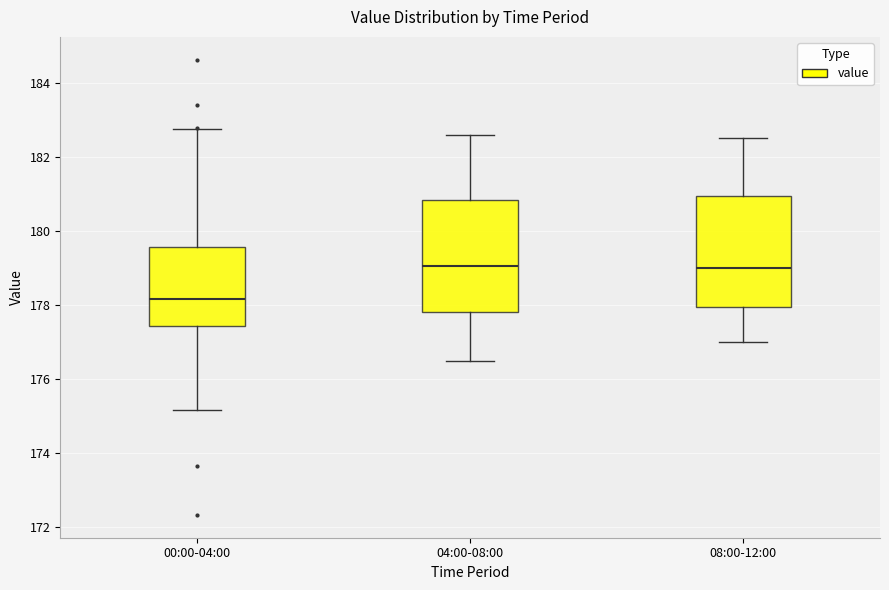

Where is the upper edge of the box for 04:00-08:00 on the y-axis? The values are not printed on the chart, so give them approximately, as read against the axis.

180.8